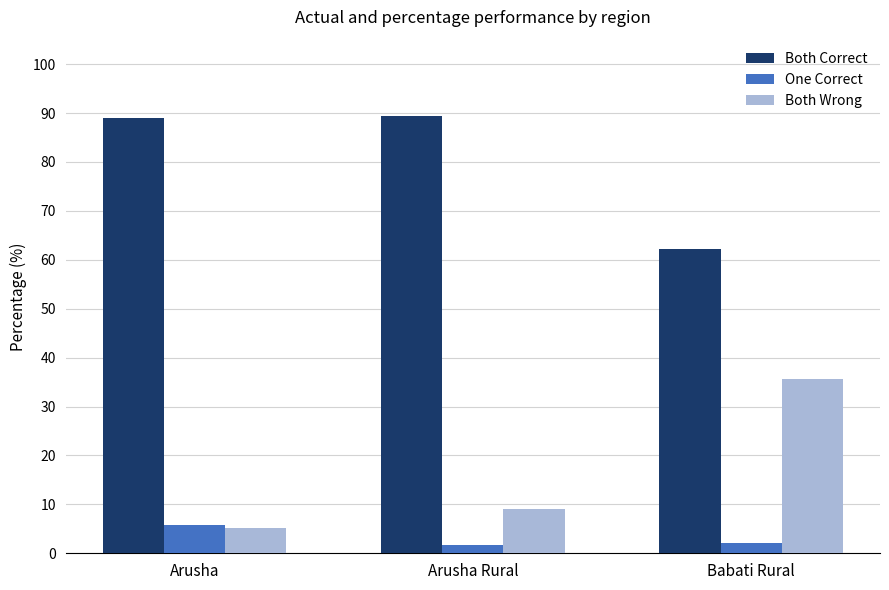

The value of One Correct at Arusha is 1.2. True or false?

False